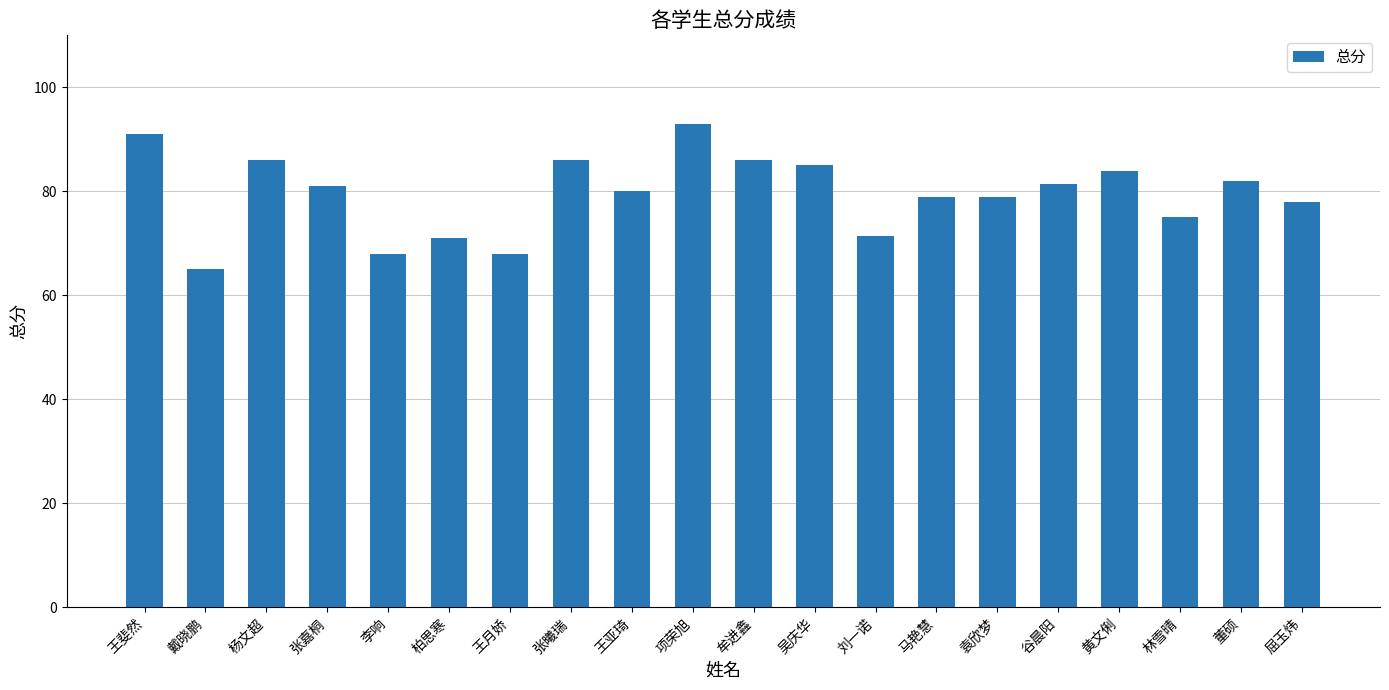

Which has a higher value, 马艳慧 or 牟进鑫?

牟进鑫